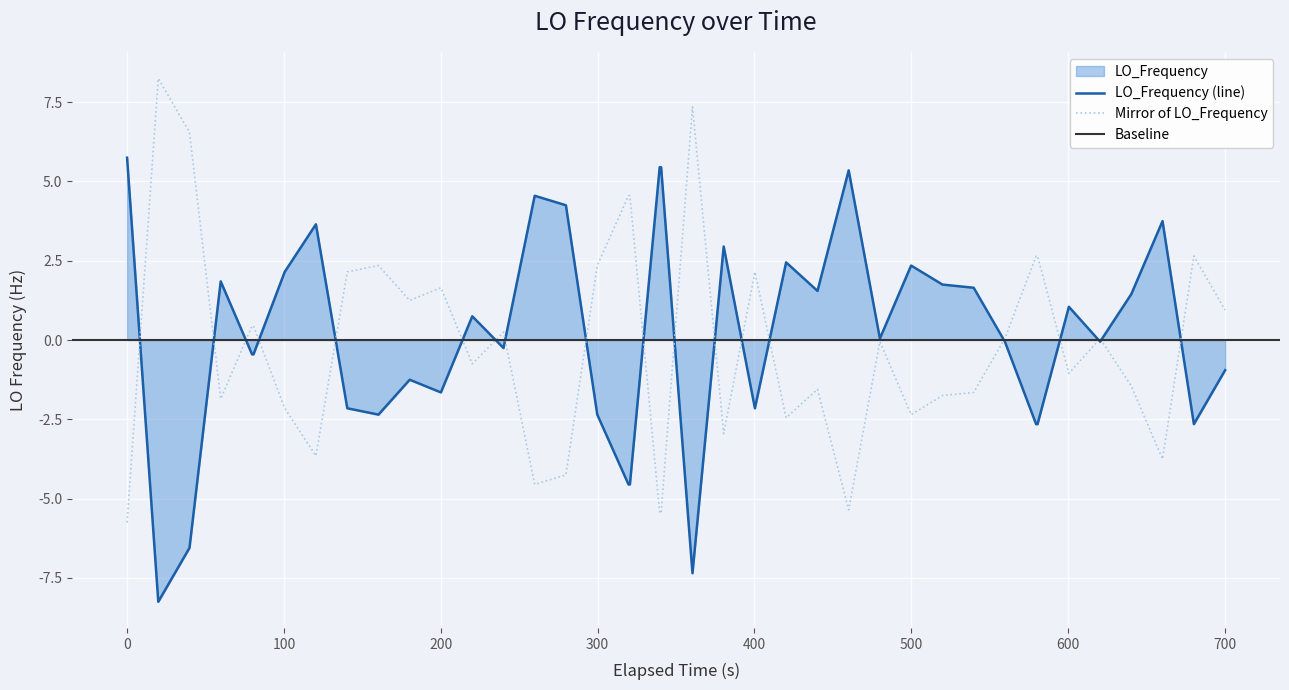

How many data points are above 0?

20